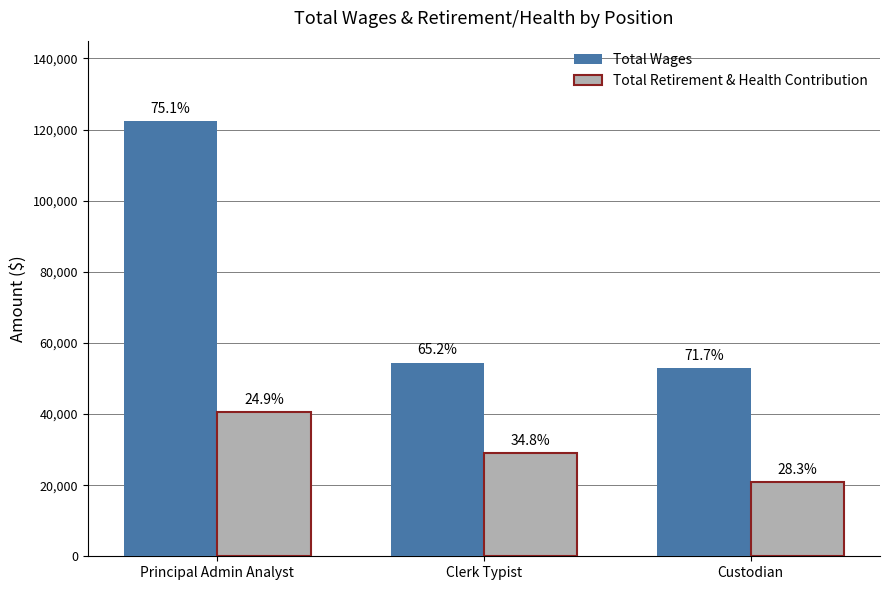

Are the bars horizontal?

No